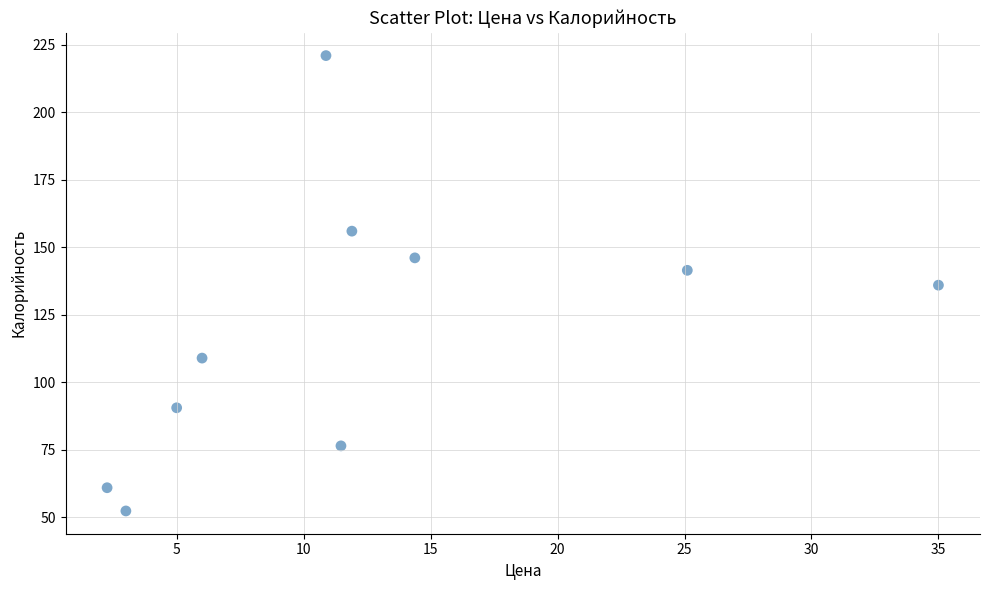

What is the range of Y values (max minus min)?

168.6